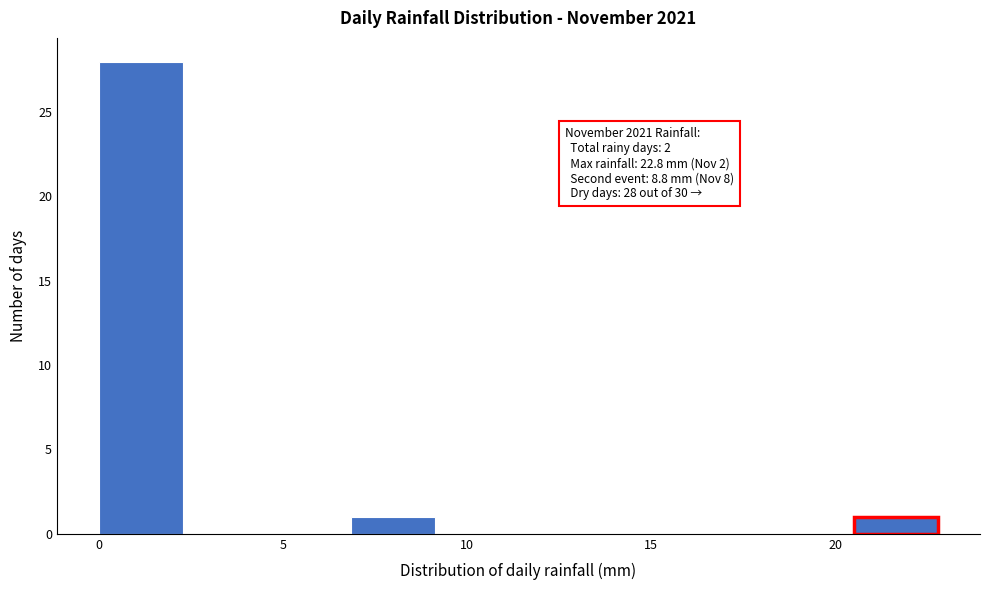

Which range on the x-axis has the tallest bar?

0.0 to 2.5